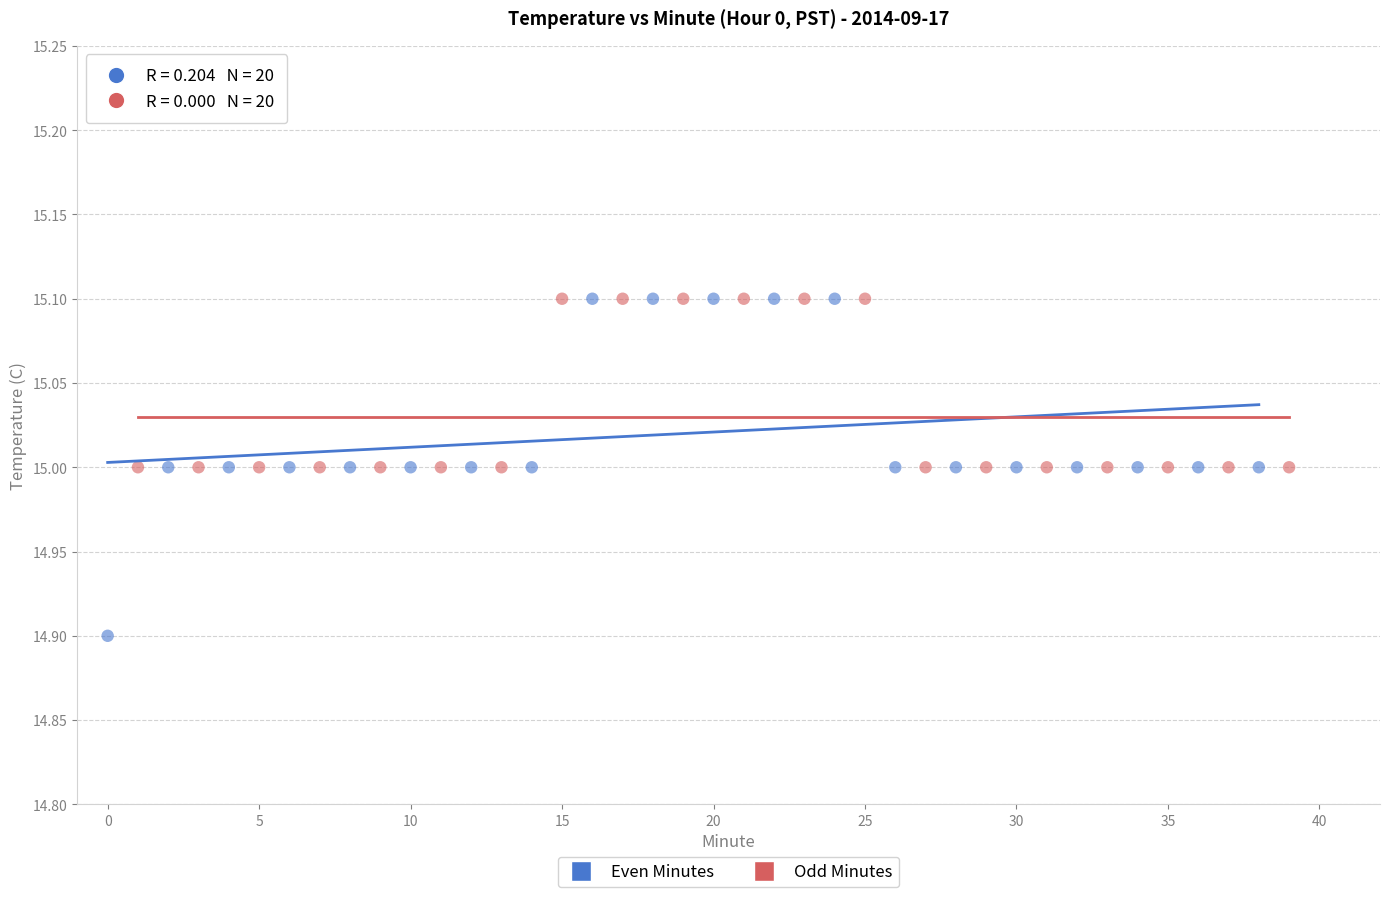

Which series has the widest spread of Y values?

Even Minutes